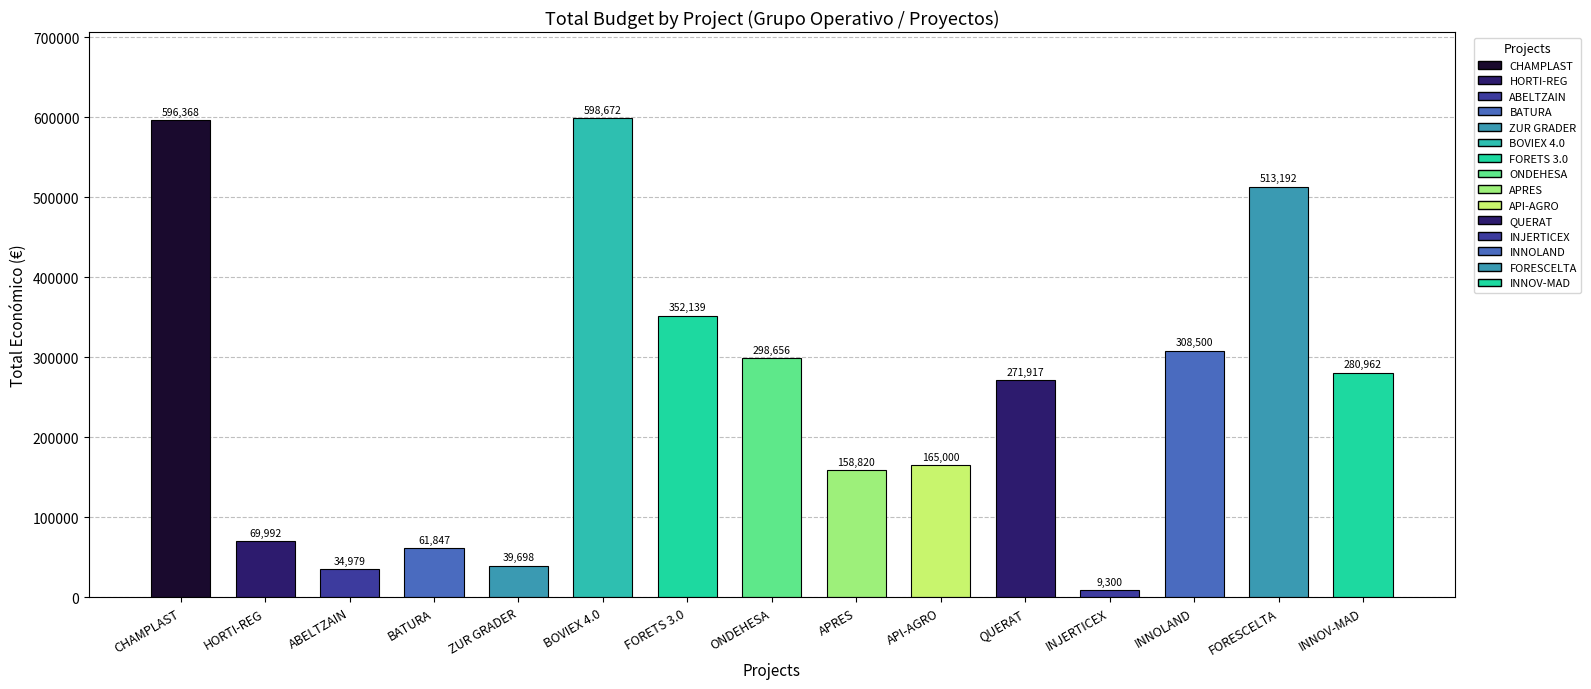

What is the value of the 1st bar from the left?

596368